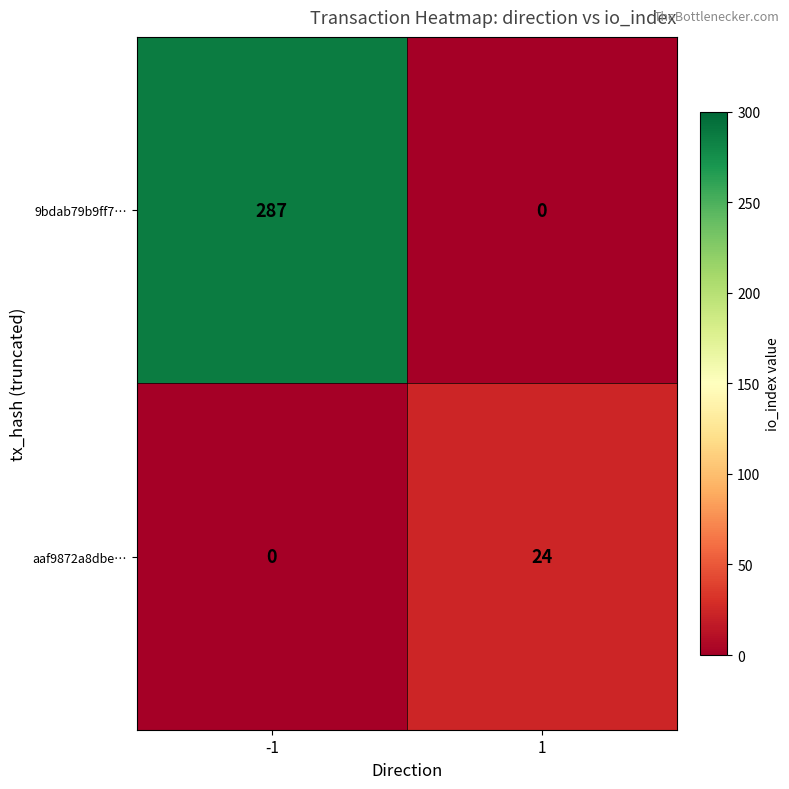

What is the total value across all series at -1?

287